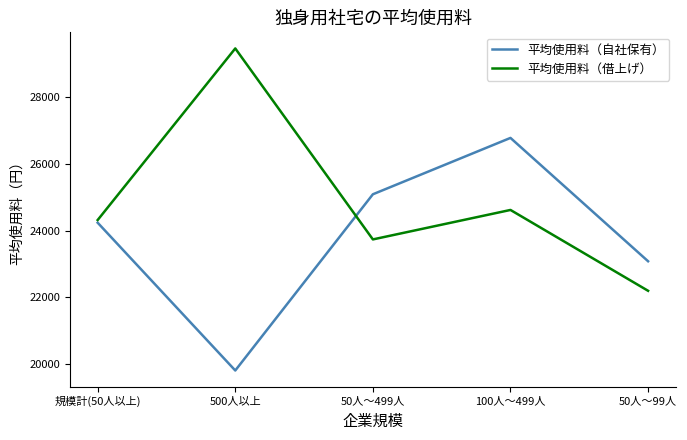

Where is the first local minimum for 平均使用料（借上げ）?

50人～499人